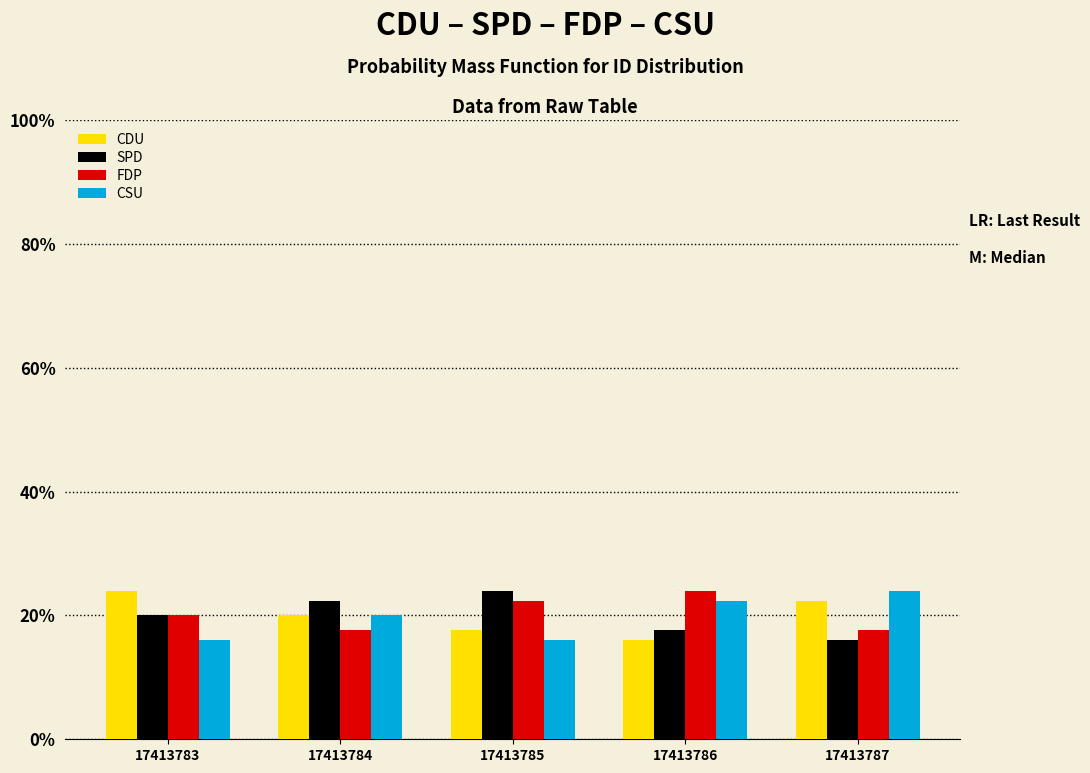

What are all the series names shown in the legend?

CDU, SPD, FDP, CSU